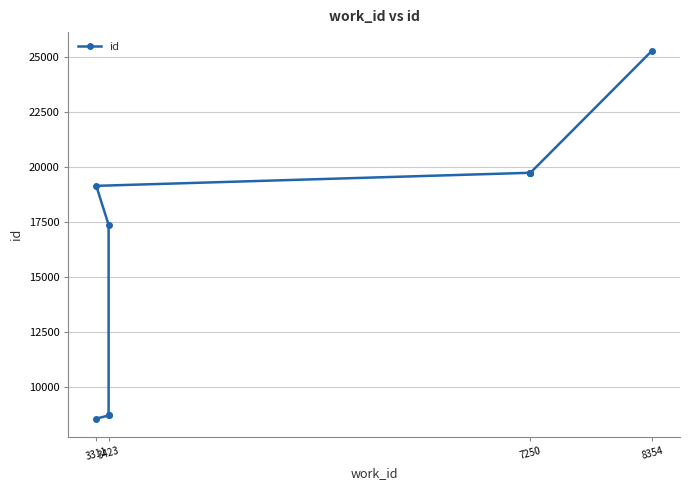

The chart shows a value of 15522 at 3423. True or false?

False